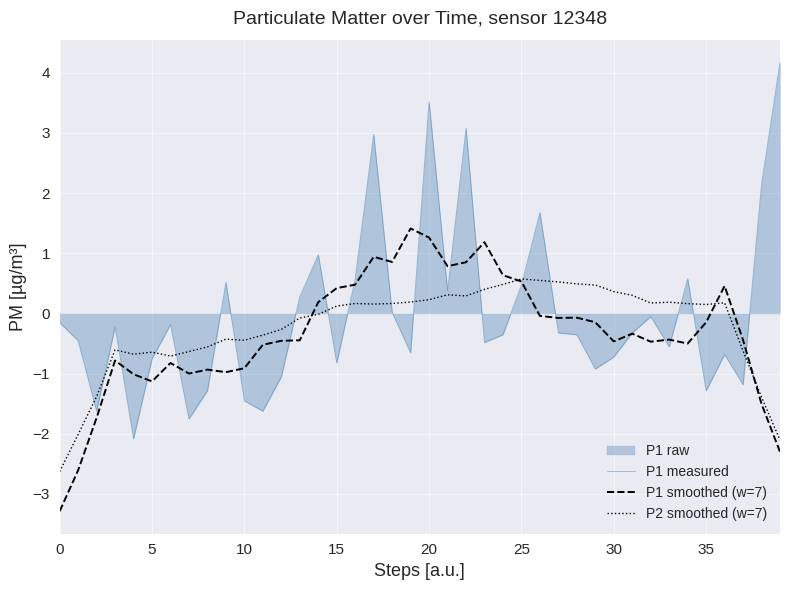

What is the approximate value of P2 smoothed (w=7) at 25?

0.6